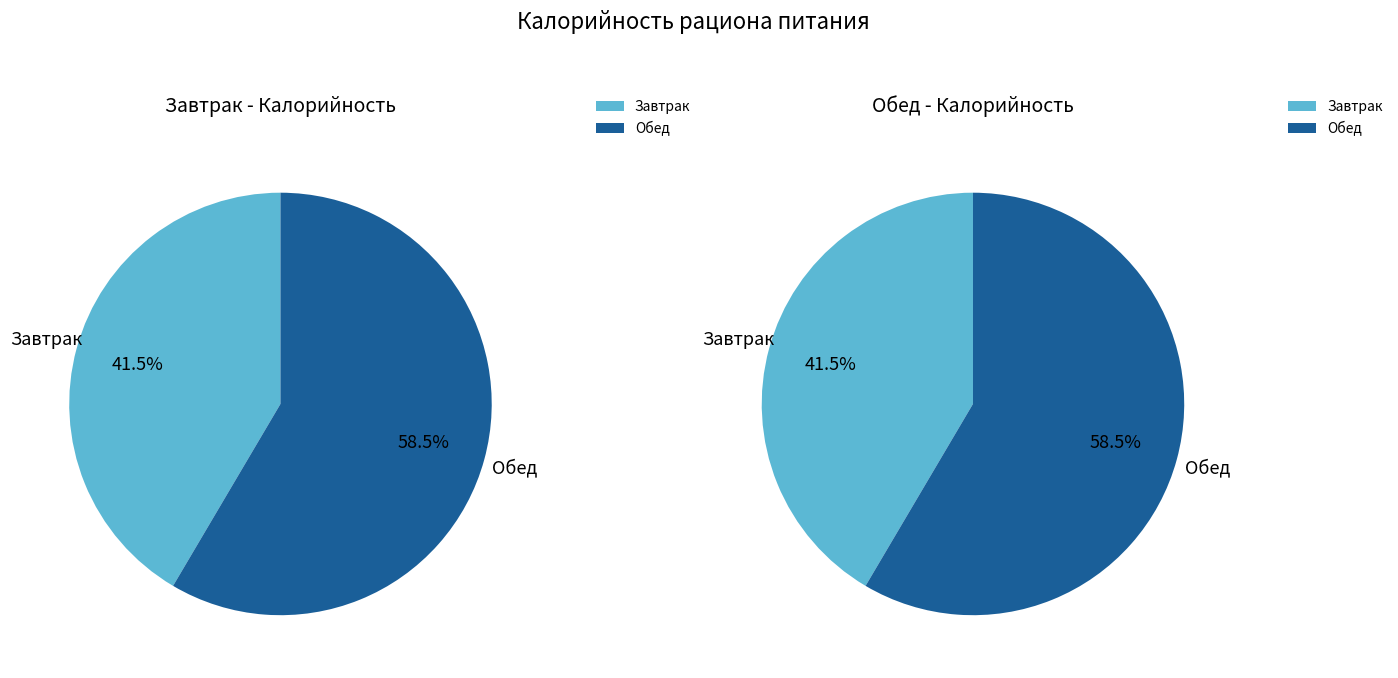

True or false: Обед accounts for 73% of the total.

False